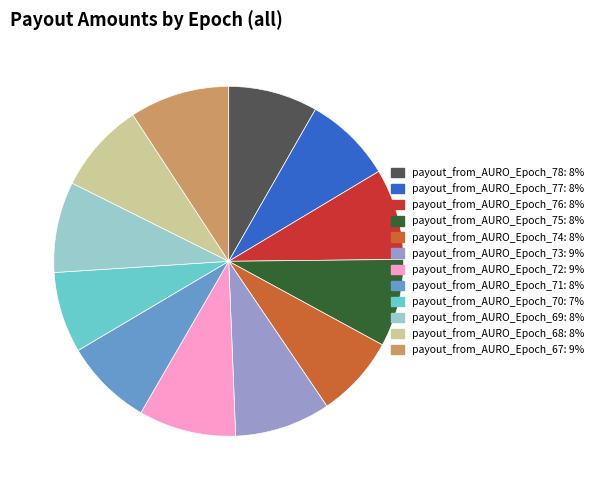

Does any single category account for the majority?

No